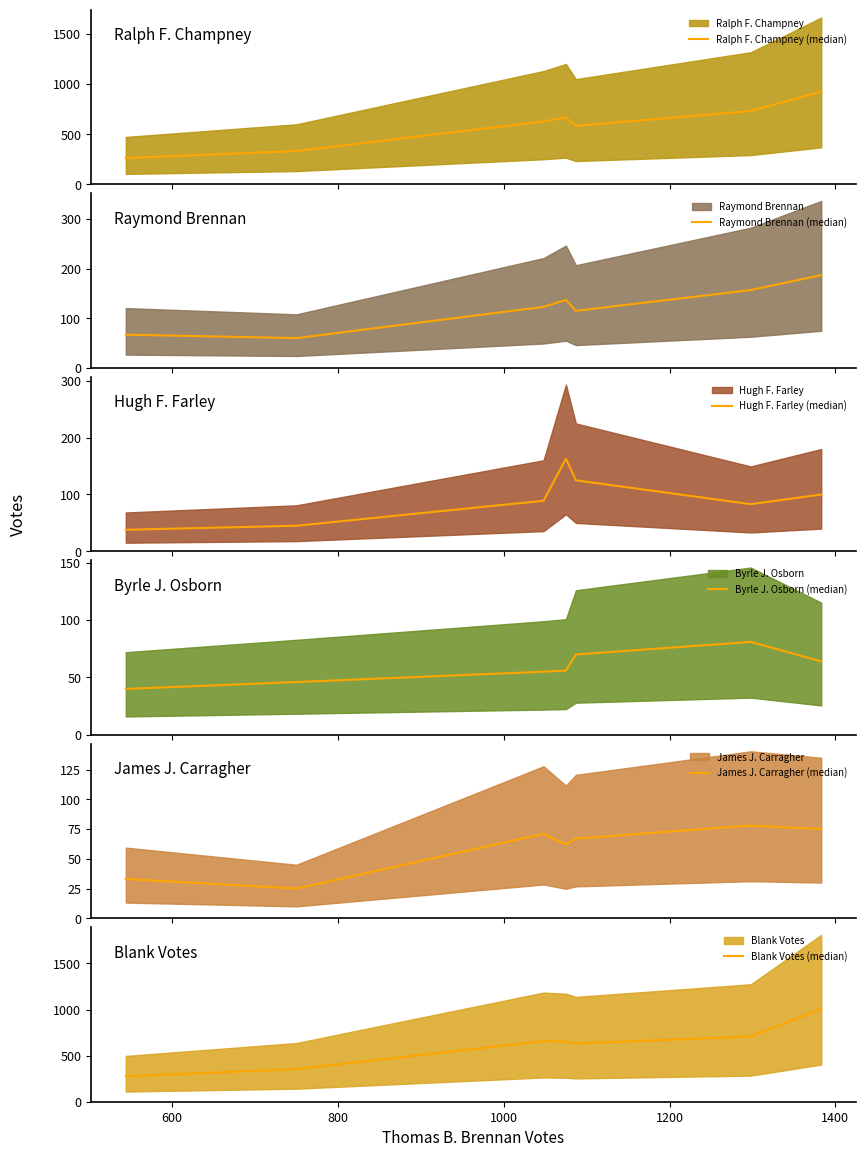

True or false: Raymond Brennan (median) and Blank Votes (median) cross at least once.

False